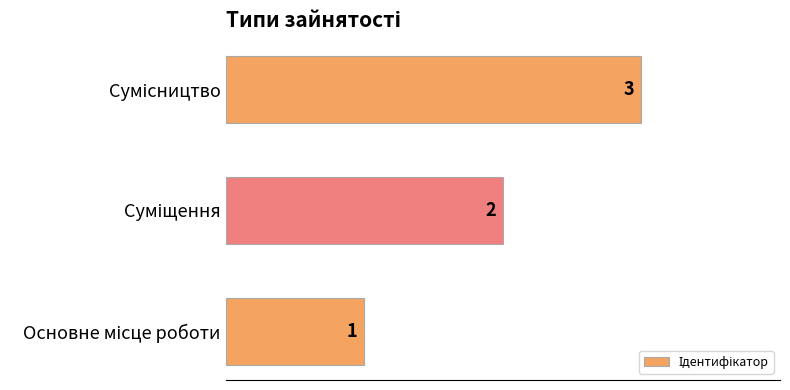

How many categories are shown in the chart?

3